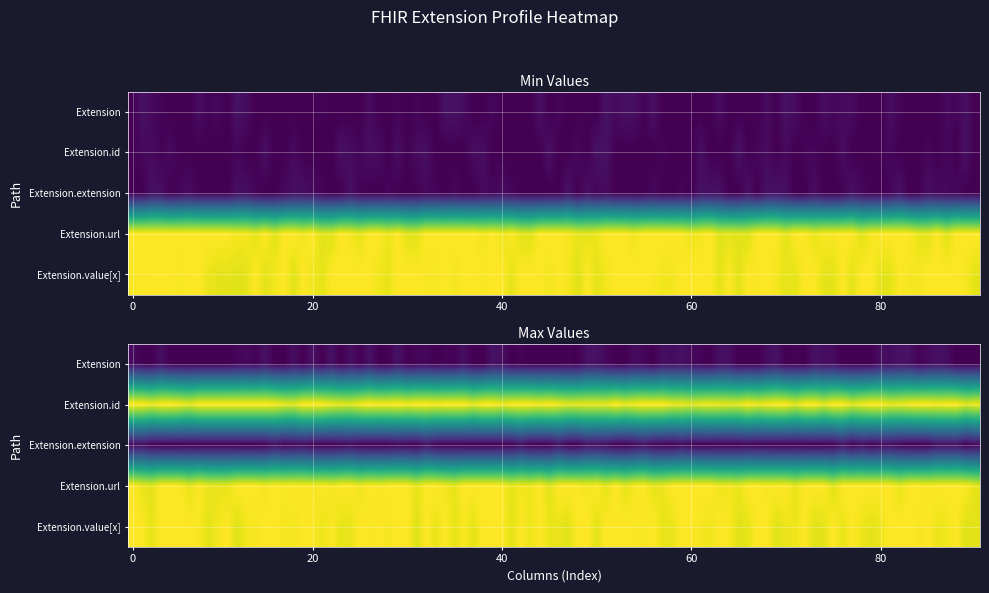

Count the number of data series in this chart.

5